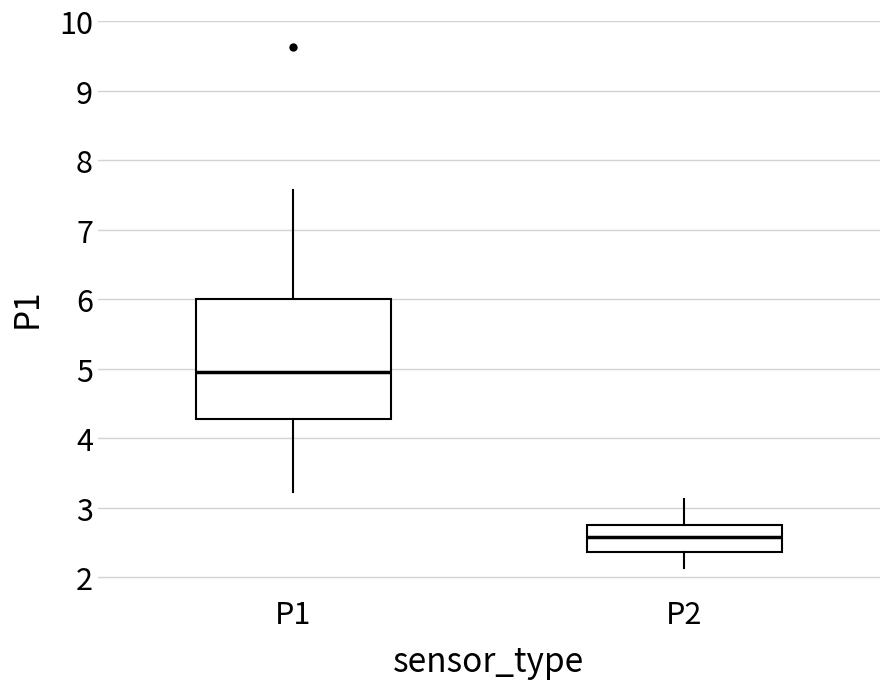

Where does the median line of the box for P2 sit on the y-axis? The values are not printed on the chart, so give them approximately, as read against the axis.

2.6